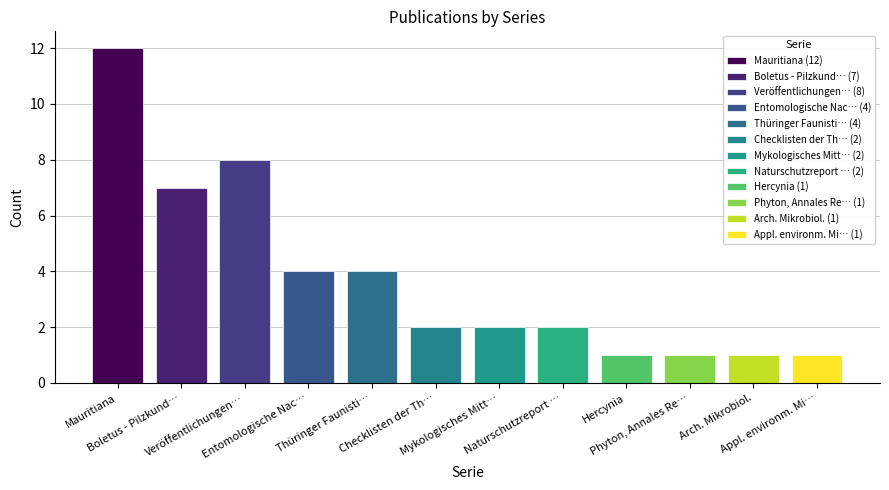

What is the difference between the second highest and minimum values?

7